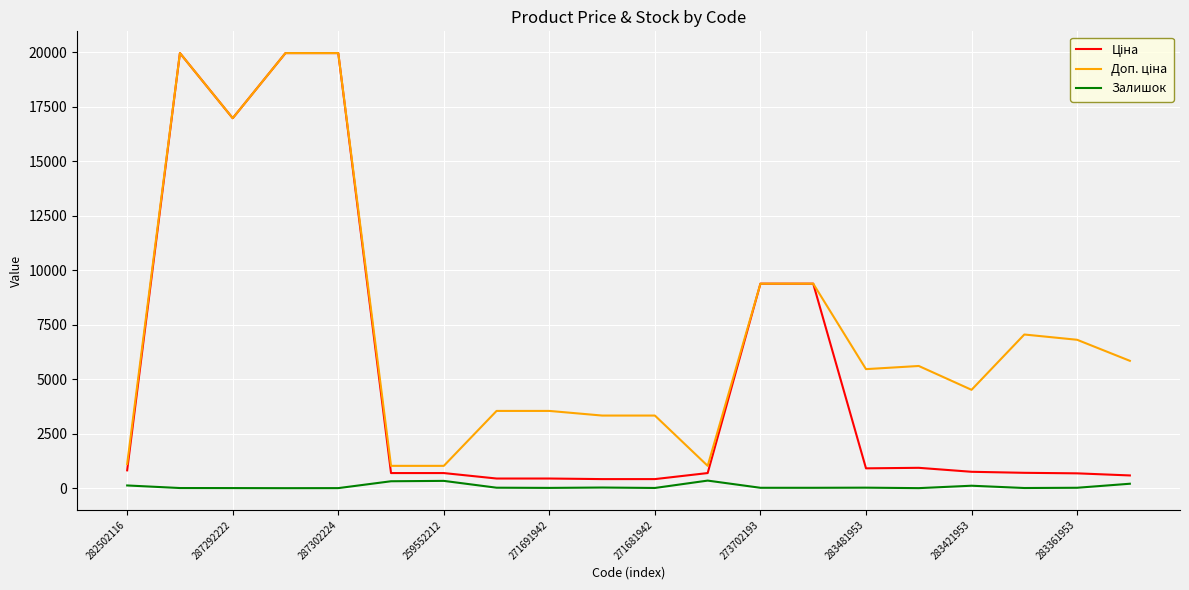

What is the maximum value shown in the chart?

19964.2